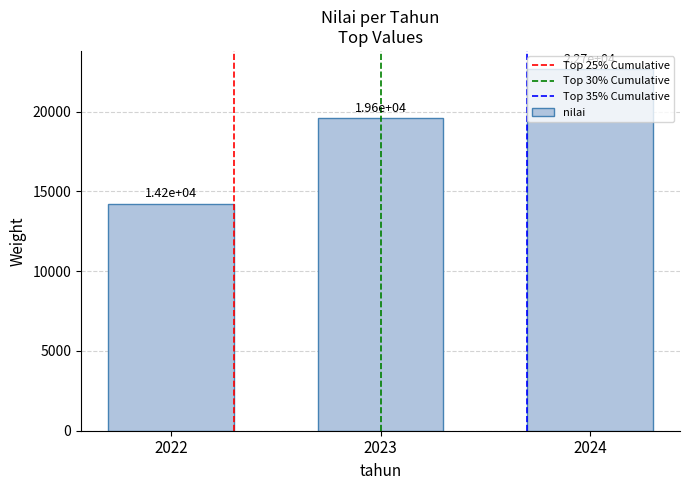

At which label is the value closest to 18450?

2023